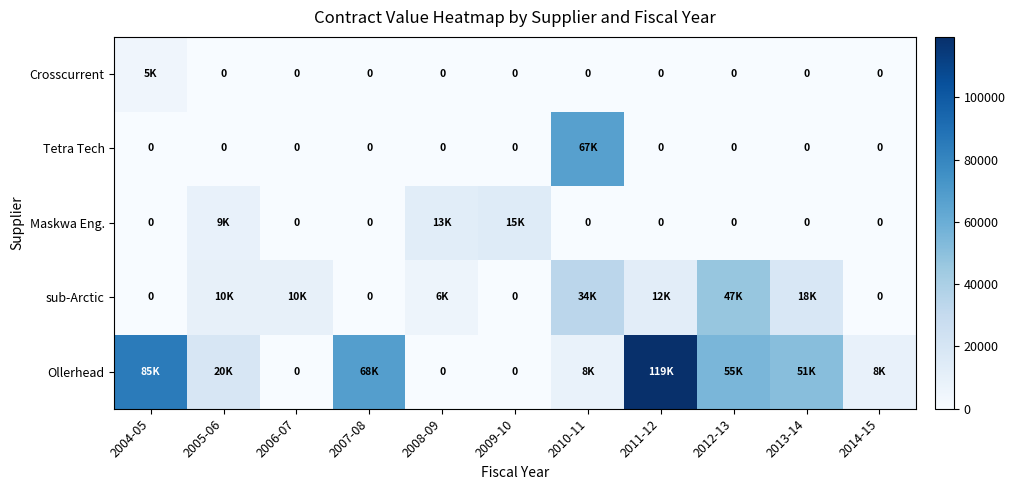

Is it true that sub-Arctic equals 17233.3 at 2010-11?

False